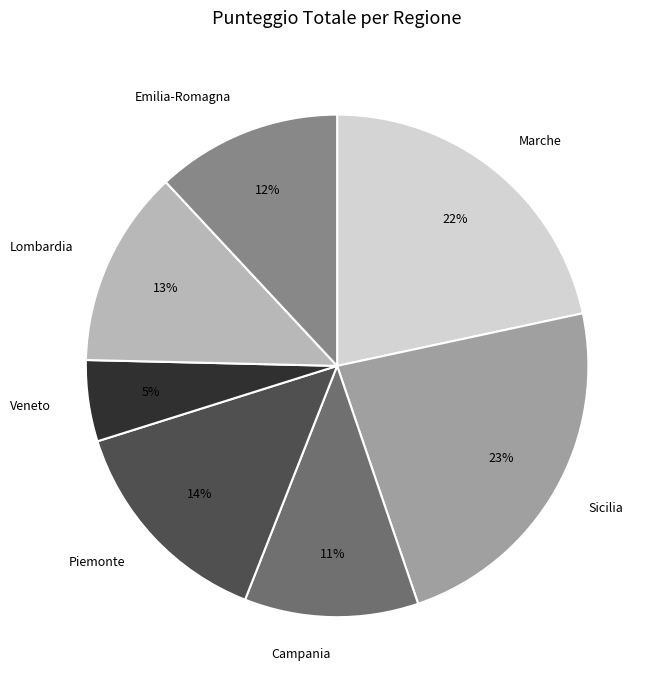

To the nearest percent, what percentage of the pie is Lombardia?

13%